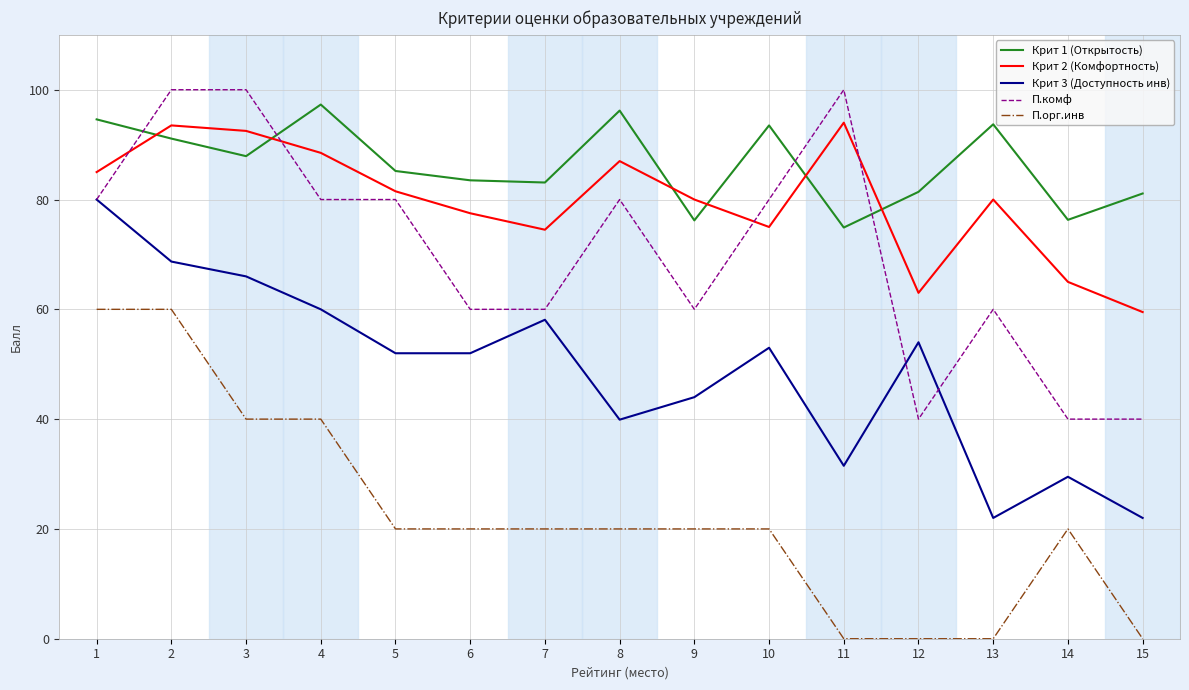

At how many categories does at least one series exceed 17?

15